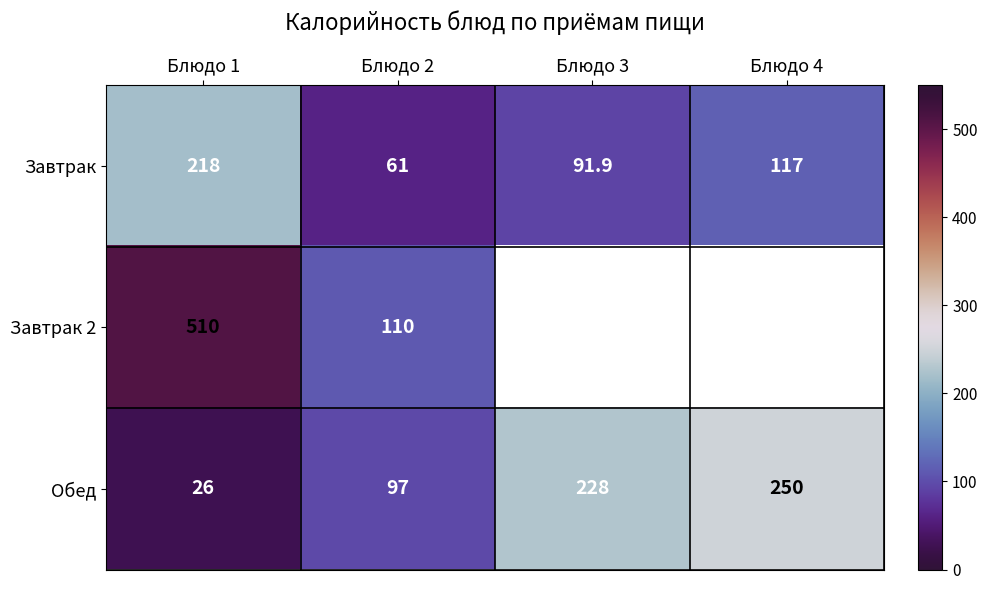

The value of Завтрак 2 at Блюдо 1 is 510.0. True or false?

True